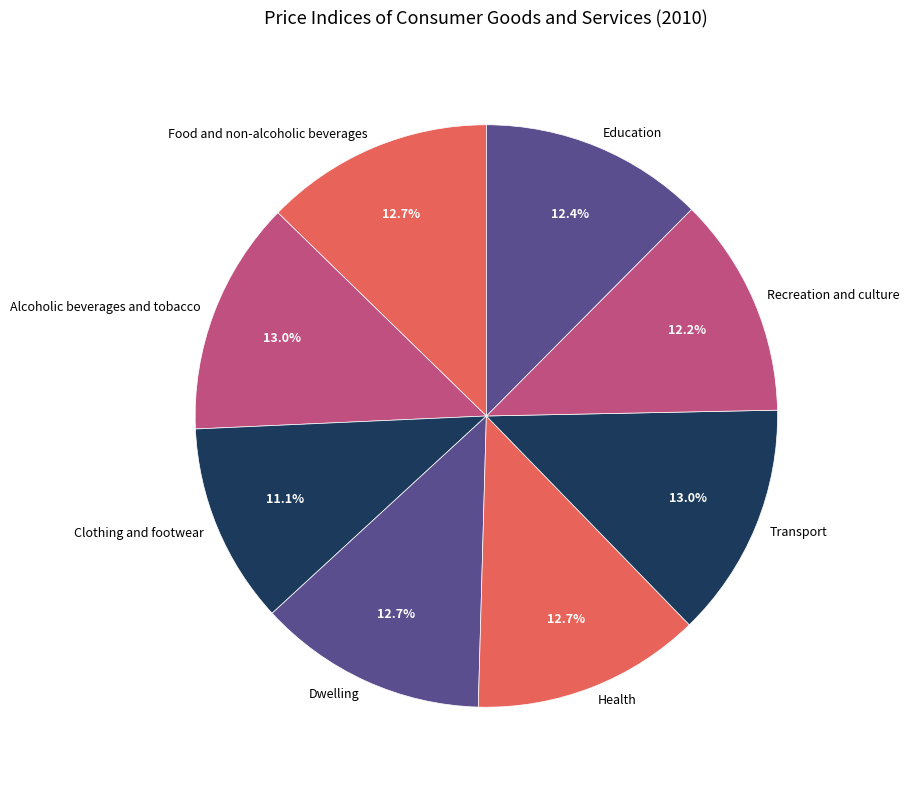

How many slices are in this pie chart?

8